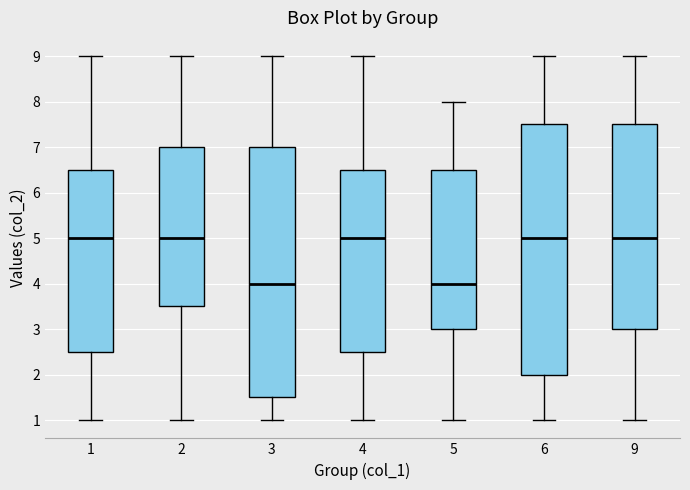

Reading left to right, transcribe this box plot: for each box, give where its median line is, the range the box spans, and where its two whiskers end, as read against the y-axis. The values are not printed on the chart, so give them approximately, as read against the axis.

1: median 5.0, box 2.5 to 6.5, whiskers 1.0 to 9.0
2: median 5.0, box 3.5 to 7.0, whiskers 1.0 to 9.0
3: median 4.0, box 1.5 to 7.0, whiskers 1.0 to 9.0
4: median 5.0, box 2.5 to 6.5, whiskers 1.0 to 9.0
5: median 4.0, box 3.0 to 6.5, whiskers 1.0 to 8.0
6: median 5.0, box 2.0 to 7.5, whiskers 1.0 to 9.0
9: median 5.0, box 3.0 to 7.5, whiskers 1.0 to 9.0